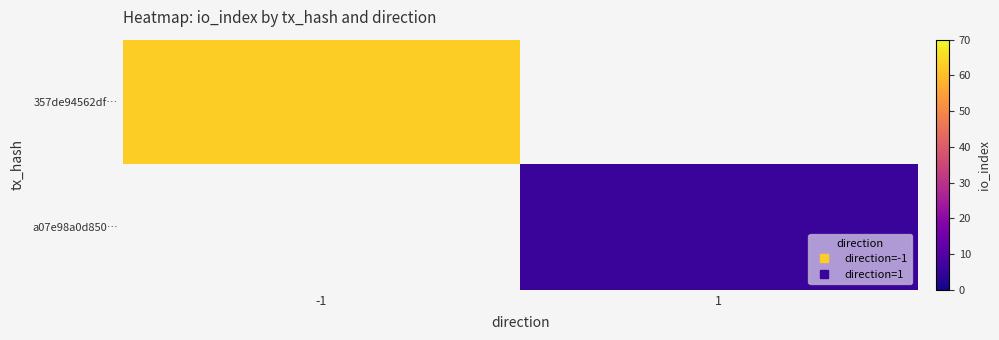

What is the minimum value for 357de94562df…?

63.0